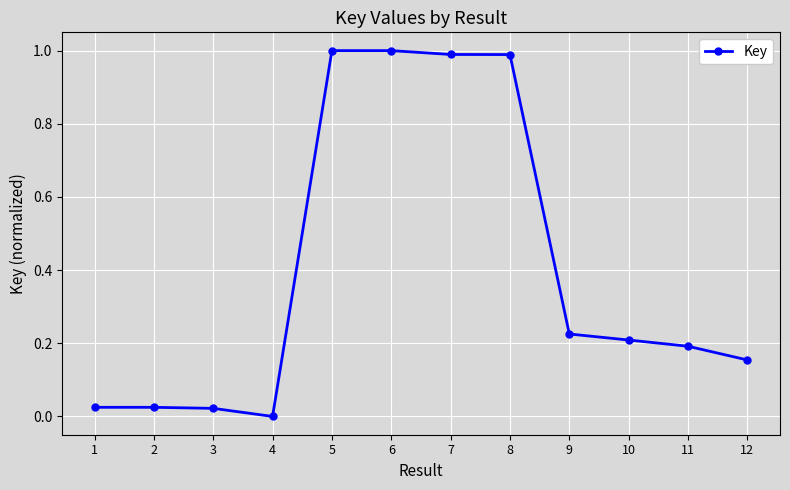

True or false: the data has more than 0 interior local peaks.

True